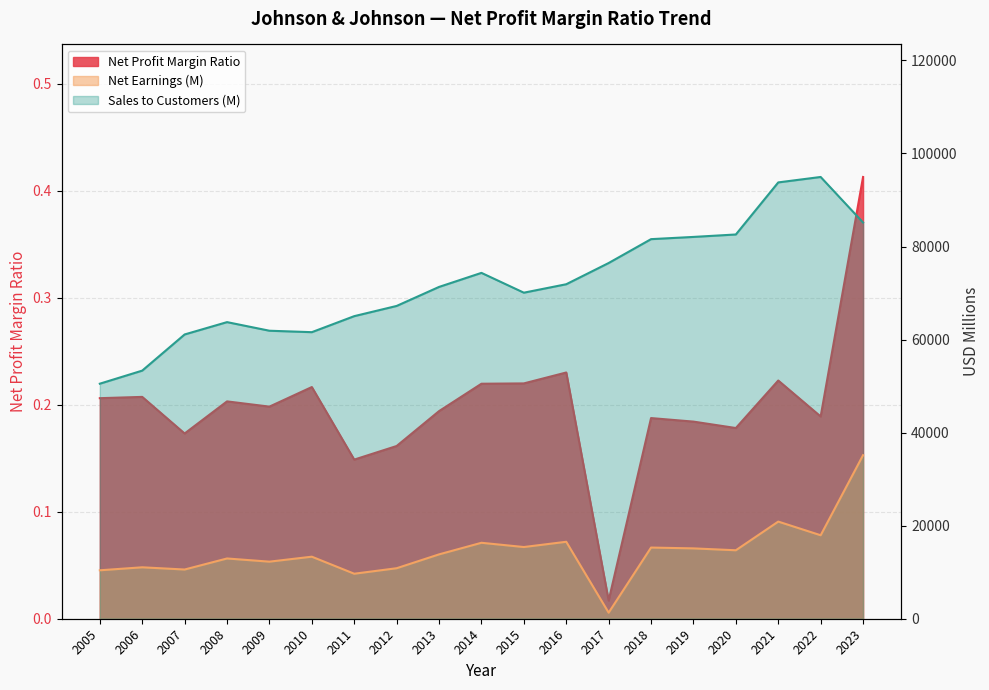

How many interior local peaks does the Sales to Customers (M) series have?

3